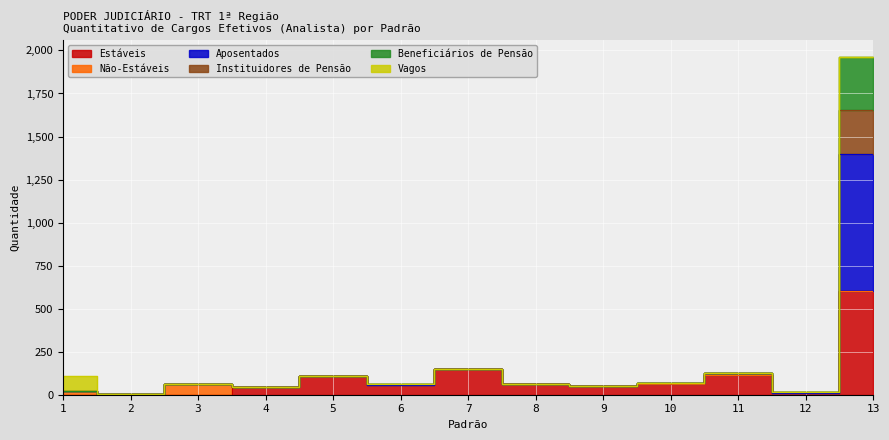

The Instituidores de Pensão series shows 8 at 12. True or false?

False